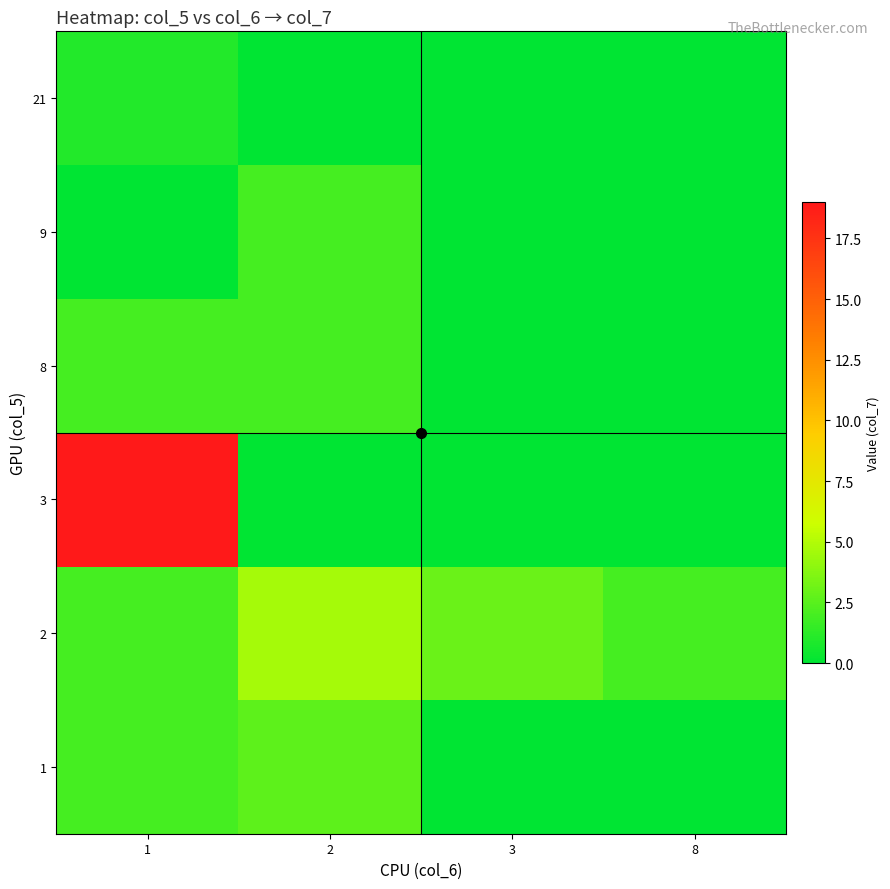

At how many categories does at least one series exceed 9?

1